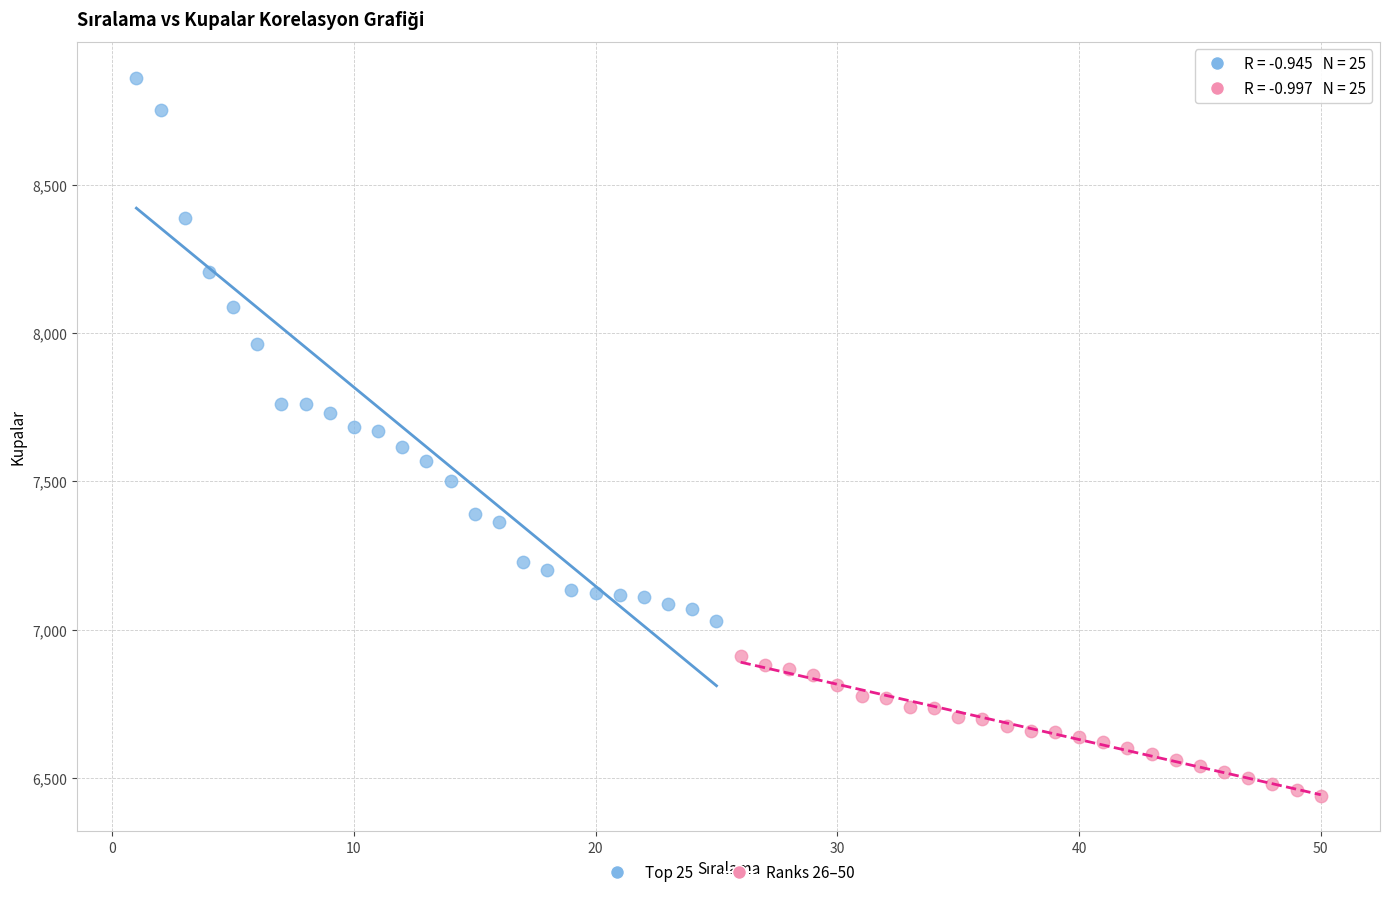

Which series contains the highest Y value?

Top 25